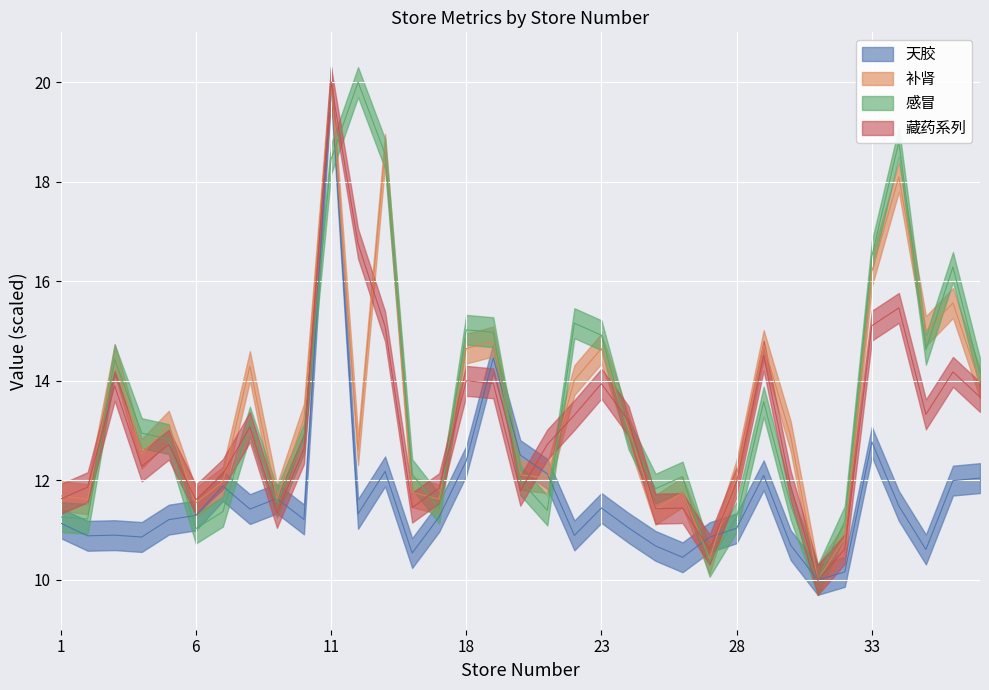

At which label does 藏药系列 first exceed 12?

3